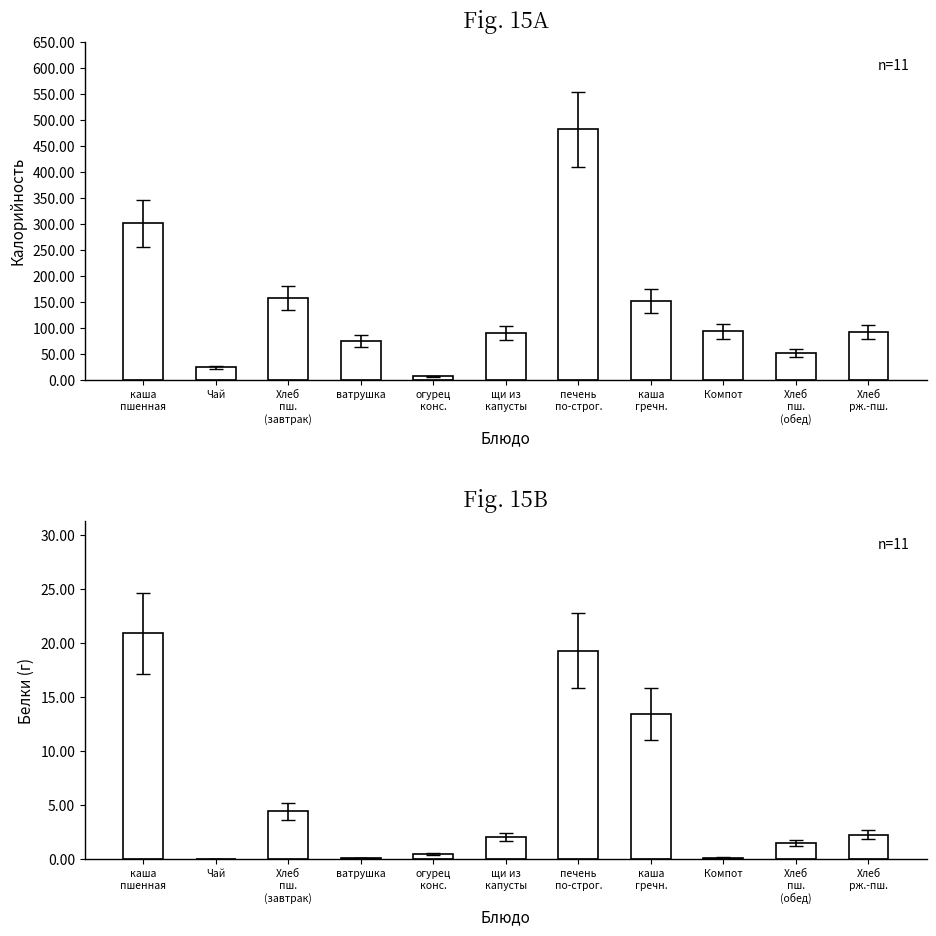

Reading right to left, extract all data points from this chart.

Калорийность: Хлеб
рж.-пш.=92.0	Хлеб
пш.
(обед)=52.3	Компот=93.2	каша
гречн.=152.1	печень
по-строг.=481.7	щи из
капусты=89.9	огурец
конс.=6.5	ватрушка=74.9	Хлеб
пш.
(завтрак)=157.0	Чай=24.0	каша
пшенная=301.4
Белки: Хлеб
рж.-пш.=2.2	Хлеб
пш.
(обед)=1.5	Компот=0.1	каша
гречн.=13.4	печень
по-строг.=19.3	щи из
капусты=2.0	огурец
конс.=0.5	ватрушка=0.1	Хлеб
пш.
(завтрак)=4.4	Чай=0.0	каша
пшенная=20.9